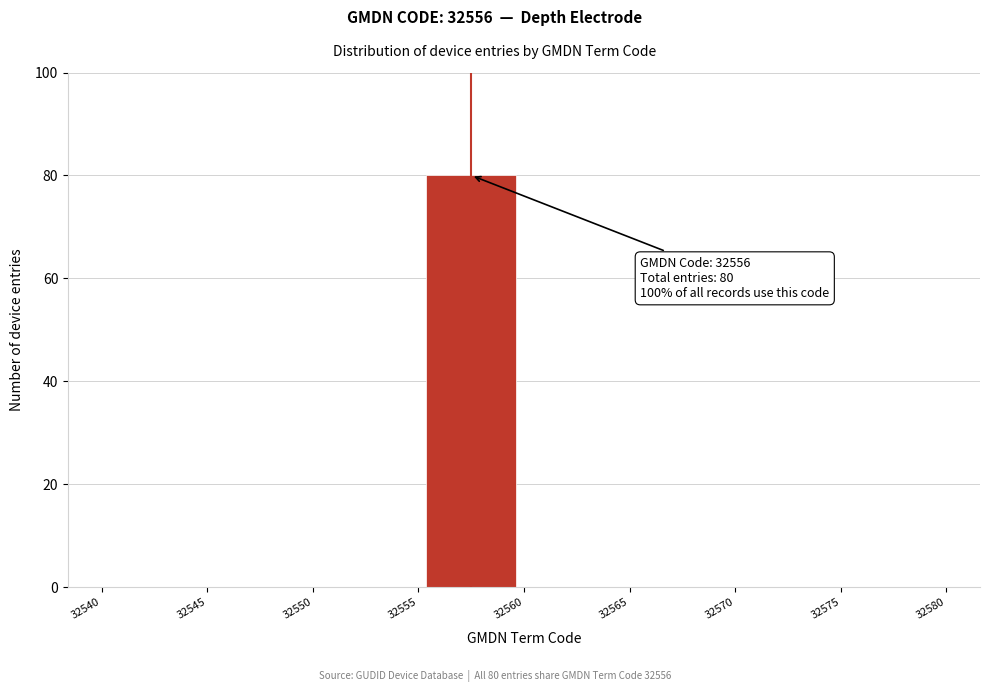

Over which range of the x-axis is the bar tallest?

32555 to 32560